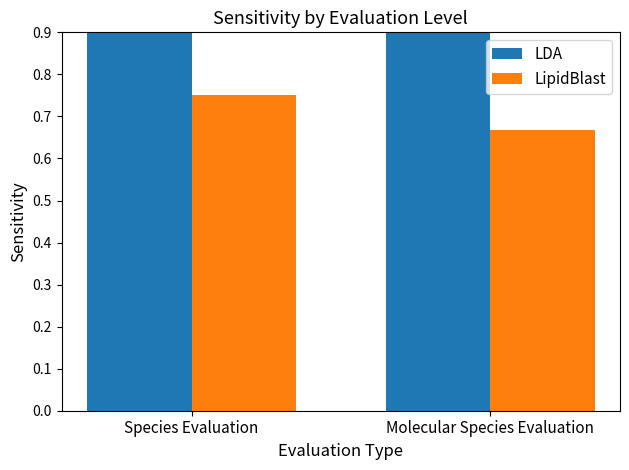

At which label does LipidBlast reach its minimum?

Molecular Species Evaluation